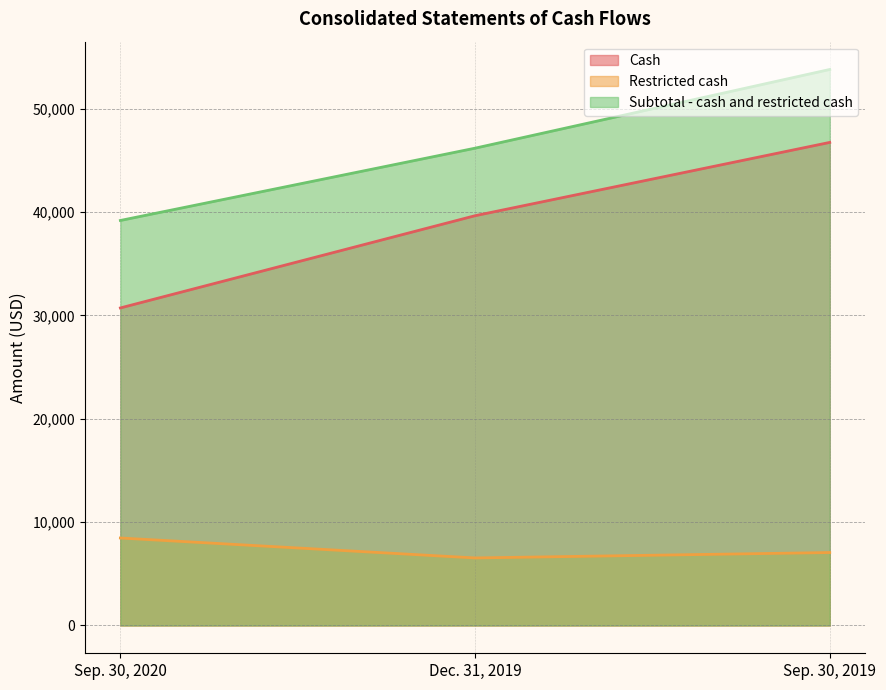

What is the greatest value displayed?

53797